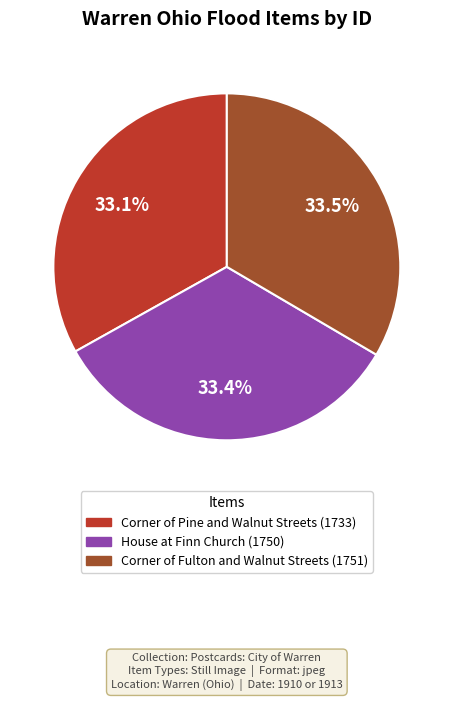

What is the ratio of the value at Corner of Pine and Walnut Streets (1733) to the value at Corner of Fulton and Walnut Streets (1751)?

1.0